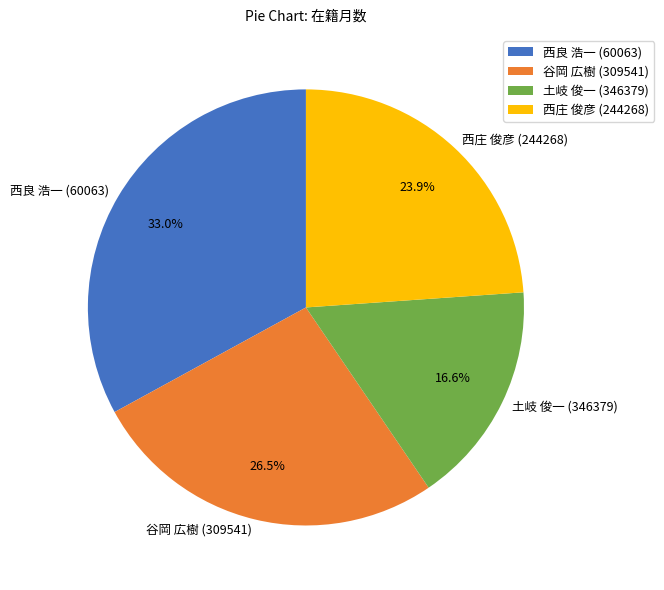

Between 谷岡 広樹 (309541) and 西良 浩一 (60063), which is larger?

西良 浩一 (60063)